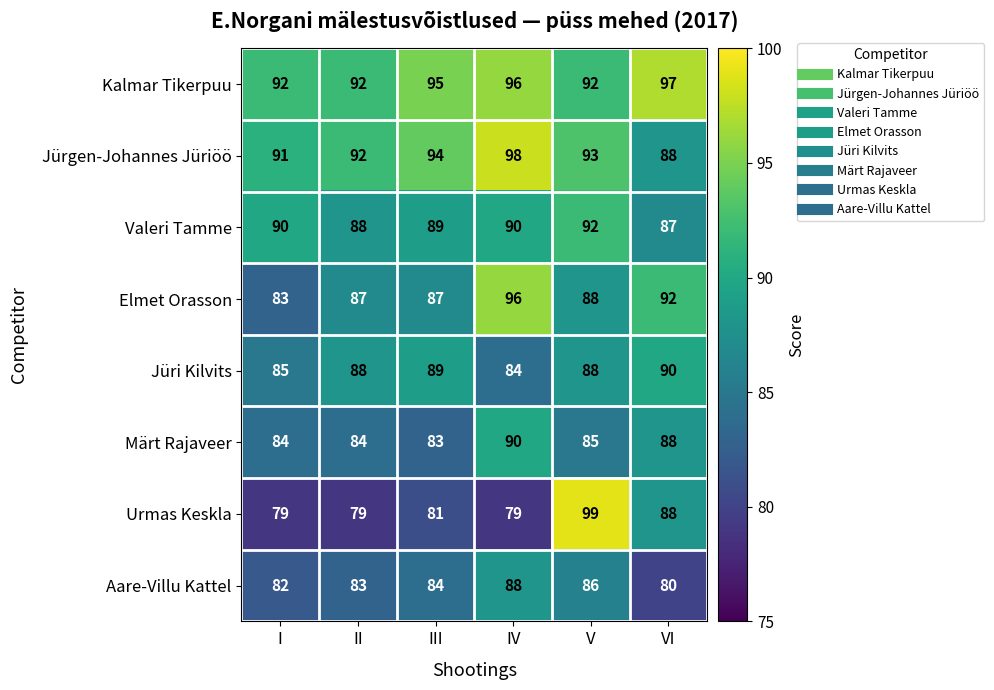

At which category does the chart reach its peak across all series?

V